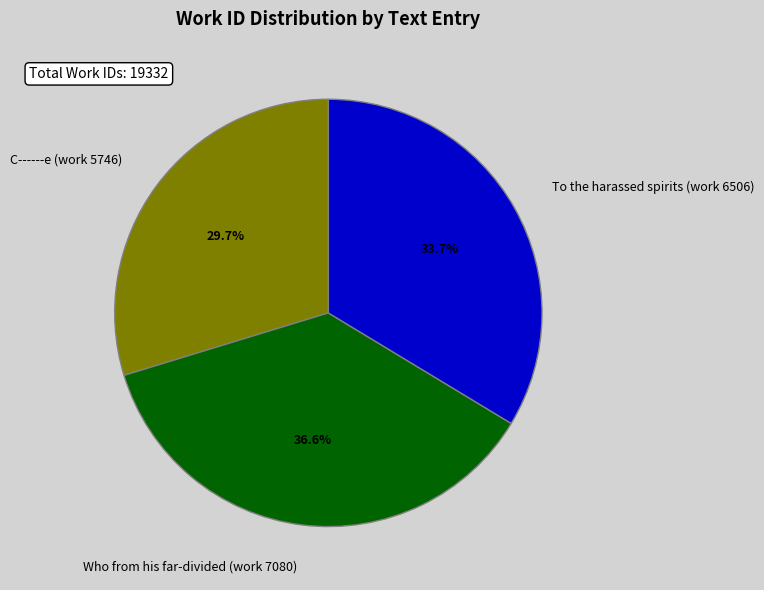

To the nearest percent, what is the average slice percentage?

33%